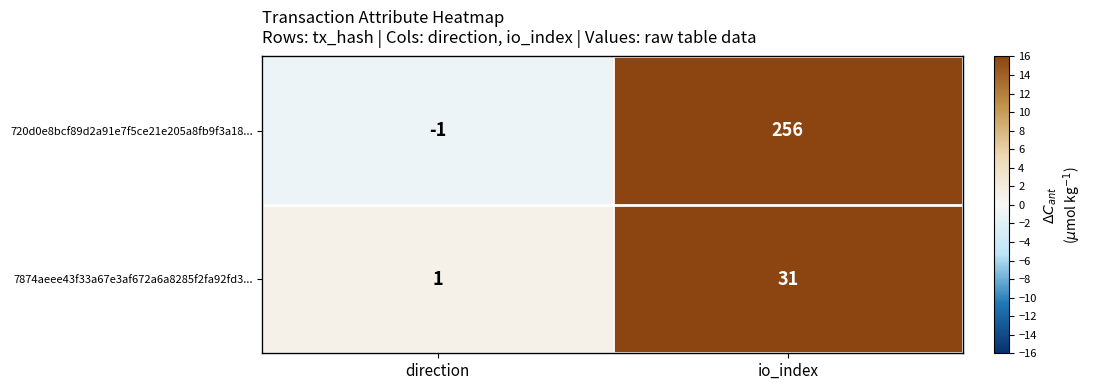

List the series in order of their overall mean, highest first.

720d0e8bcf89d2a91e7f5ce21e205a8fb9f3a18..., 7874aeee43f33a67e3af672a6a8285f2fa92fd3...